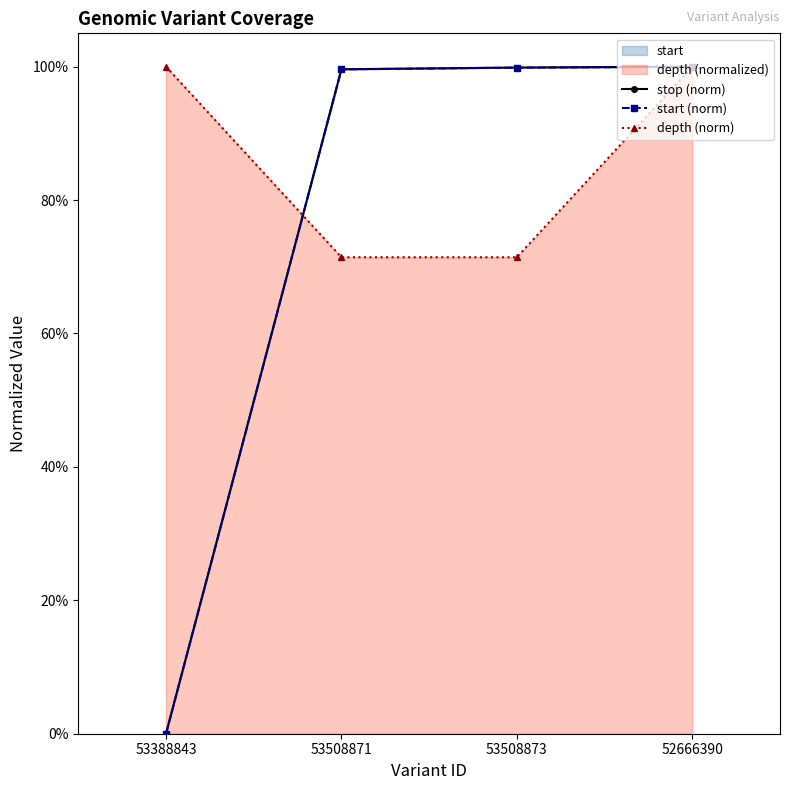

Is it true that stop equals 0.7 at 53388843?

False